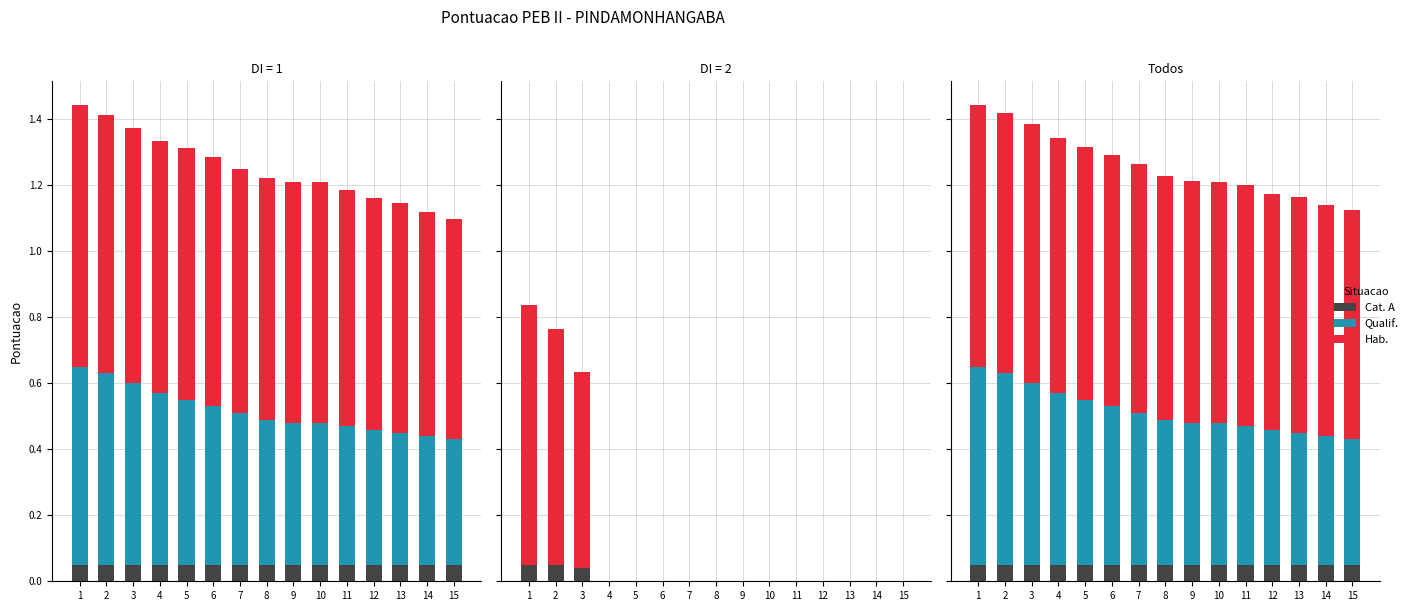

Between 5 and 7, which series saw the biggest shift?

Qualif.